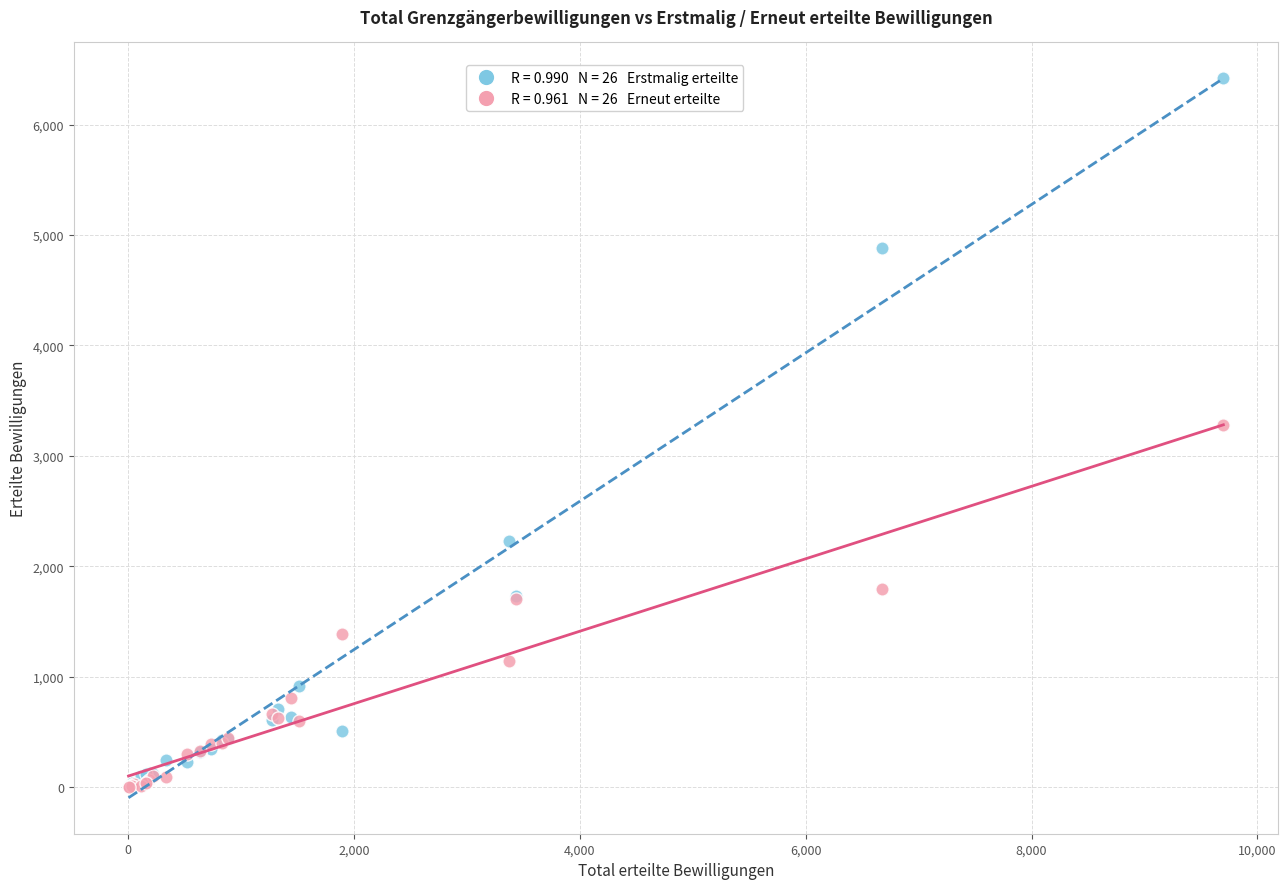

Across all series, what Y value is closest to 3209?

3281